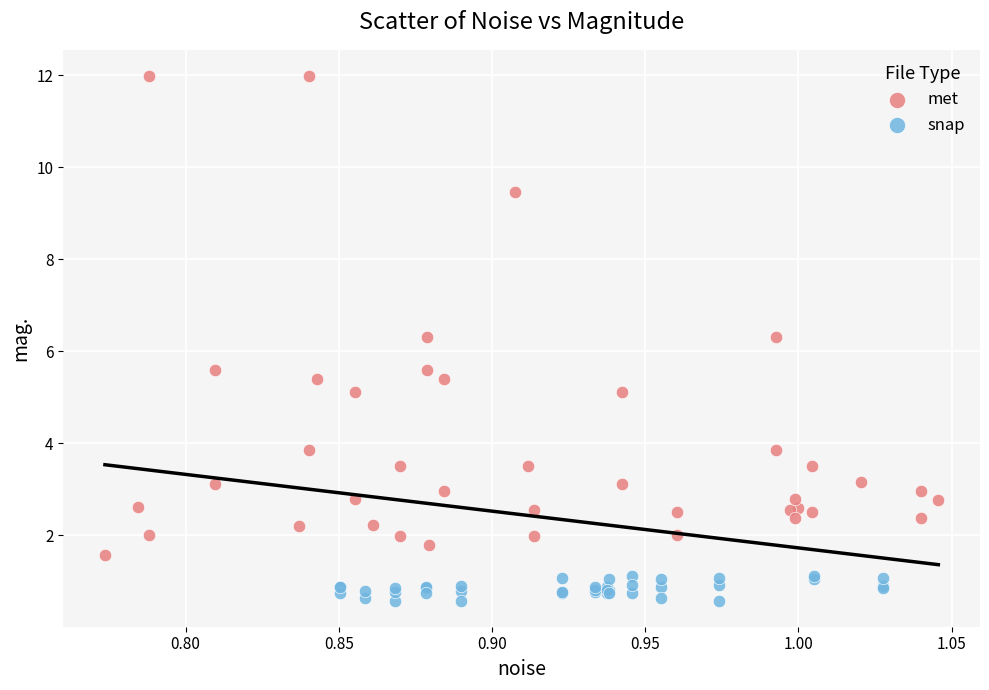

Which series contains the highest Y value?

met